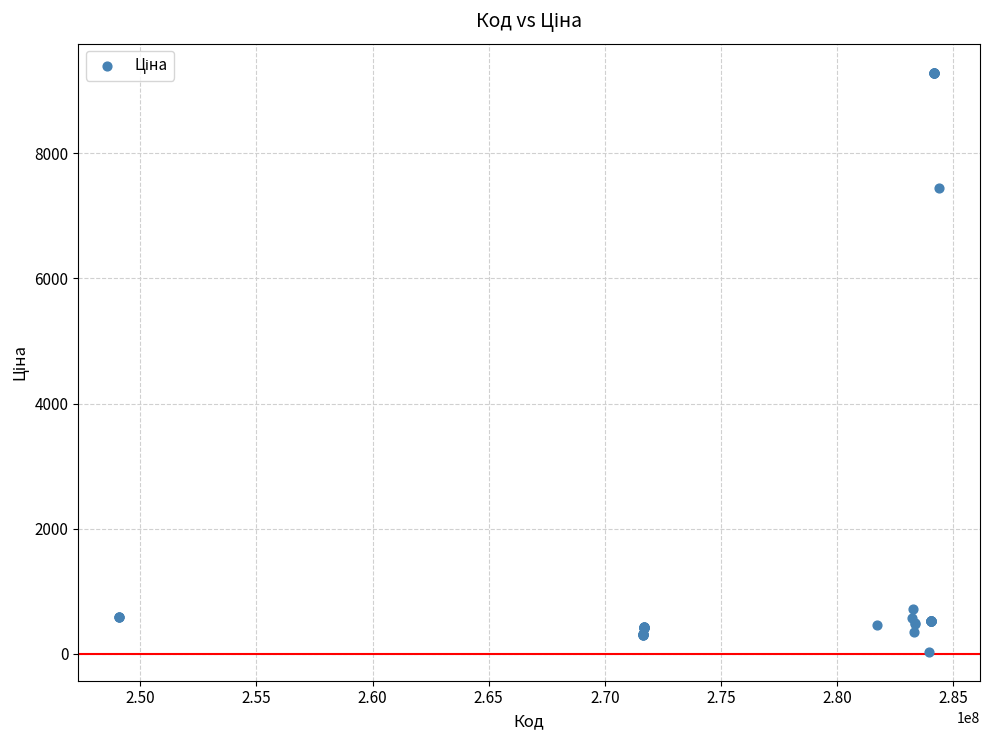

What Y value in the scatter plot is closest to 4661?

7444.6